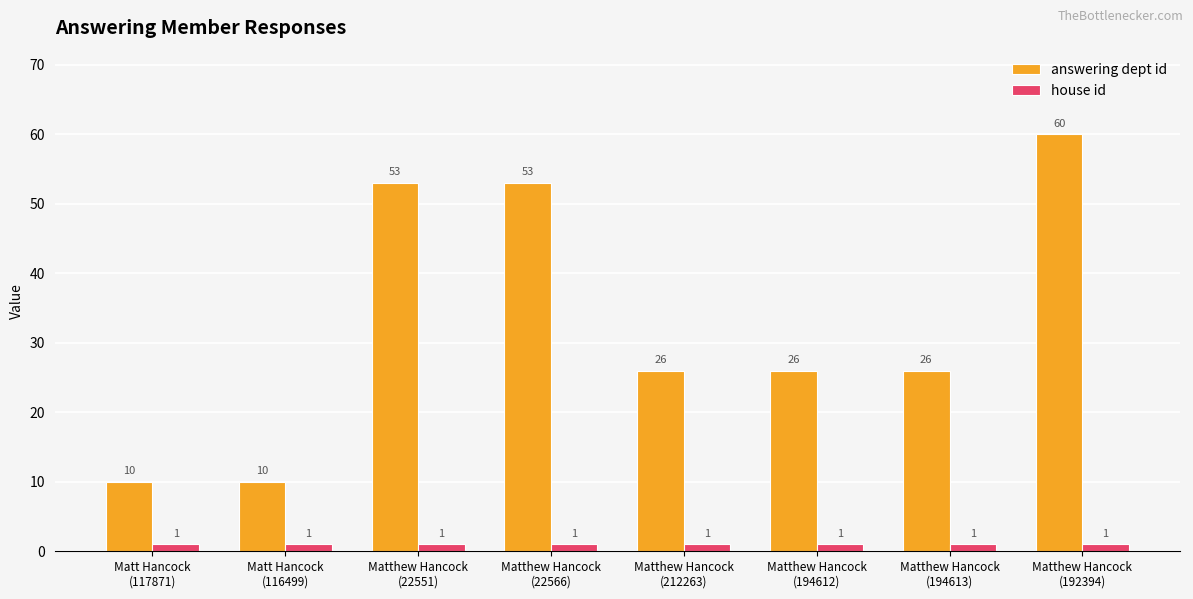

Which series has the largest total across all categories?

answering dept id